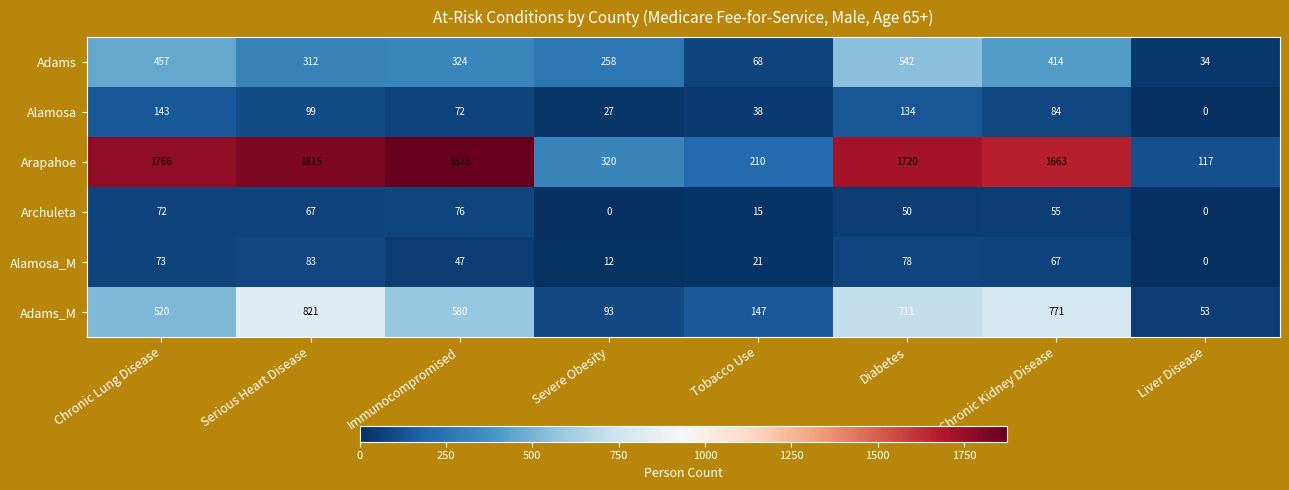

What is the difference between the Alamosa_M values at Chronic Lung Disease and Liver Disease?

73